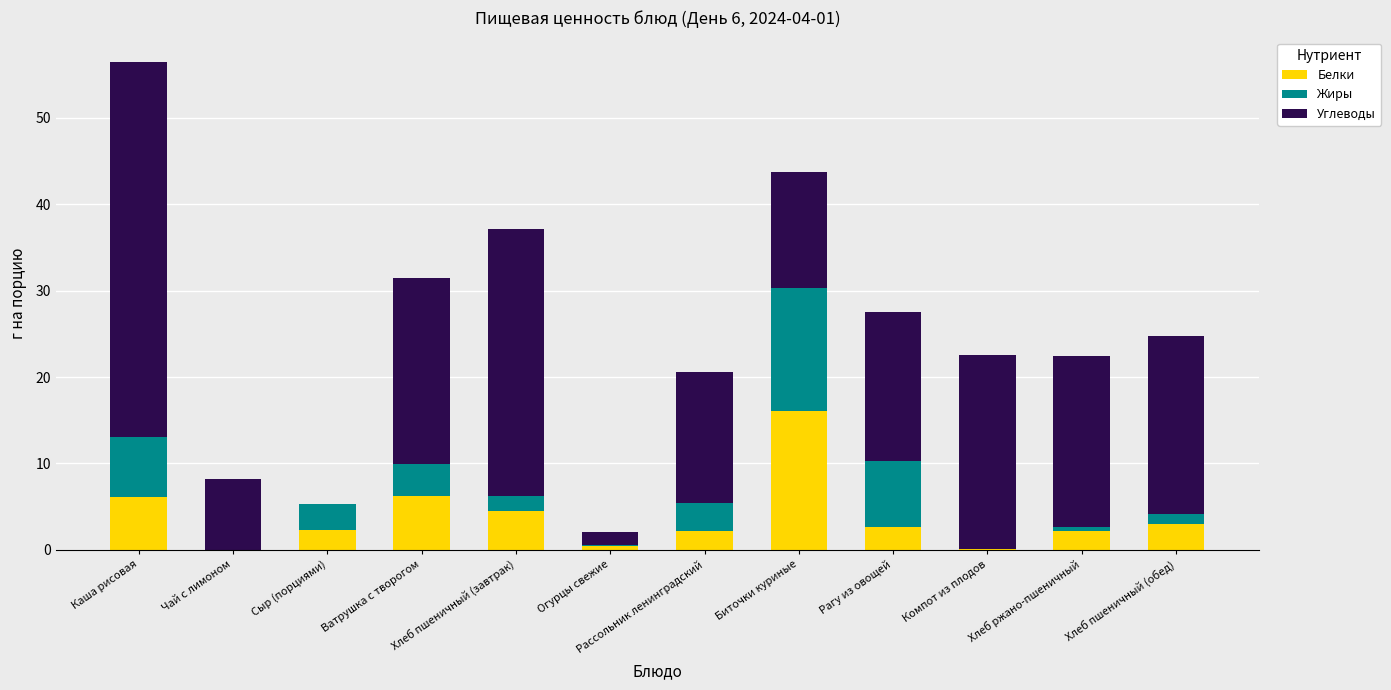

How many values in the Белки series exceed 2?

9